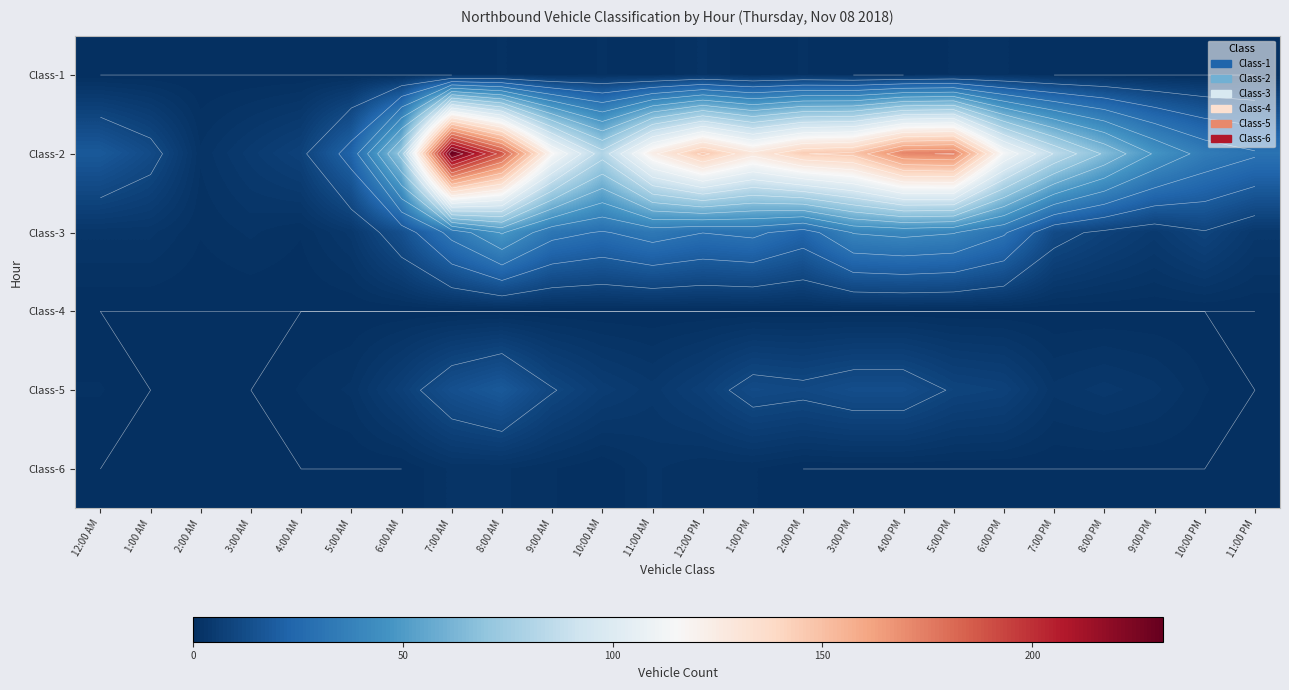

What is the total value across all series at 9:00 AM?

160